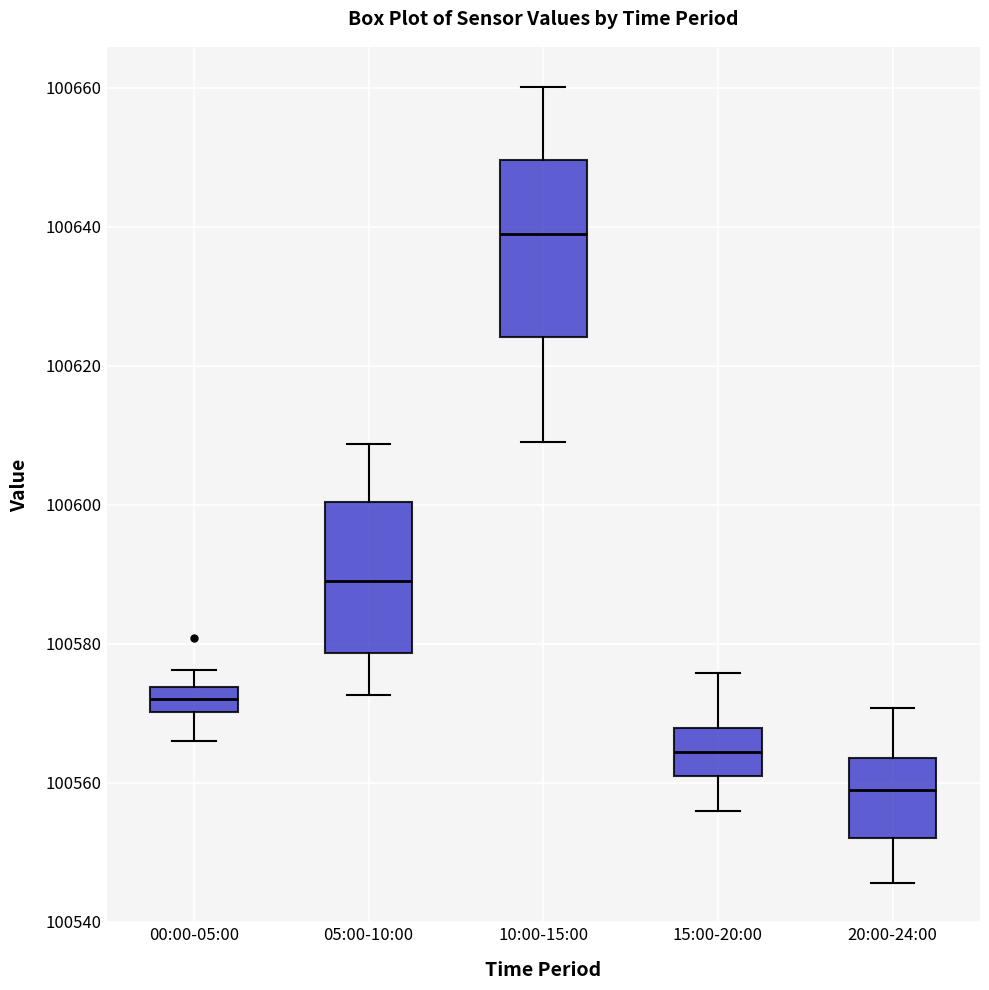

Which box has the lowest median line?

20:00-24:00